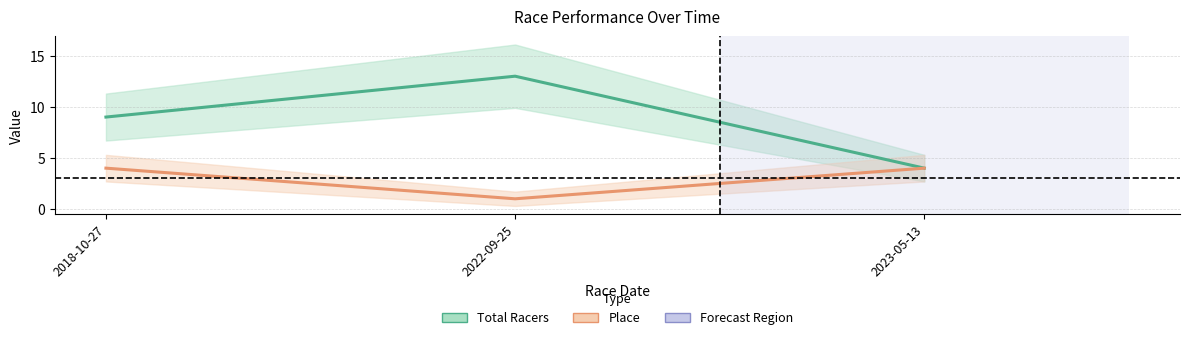

At which category is the sum across all series the highest?

2022-09-25